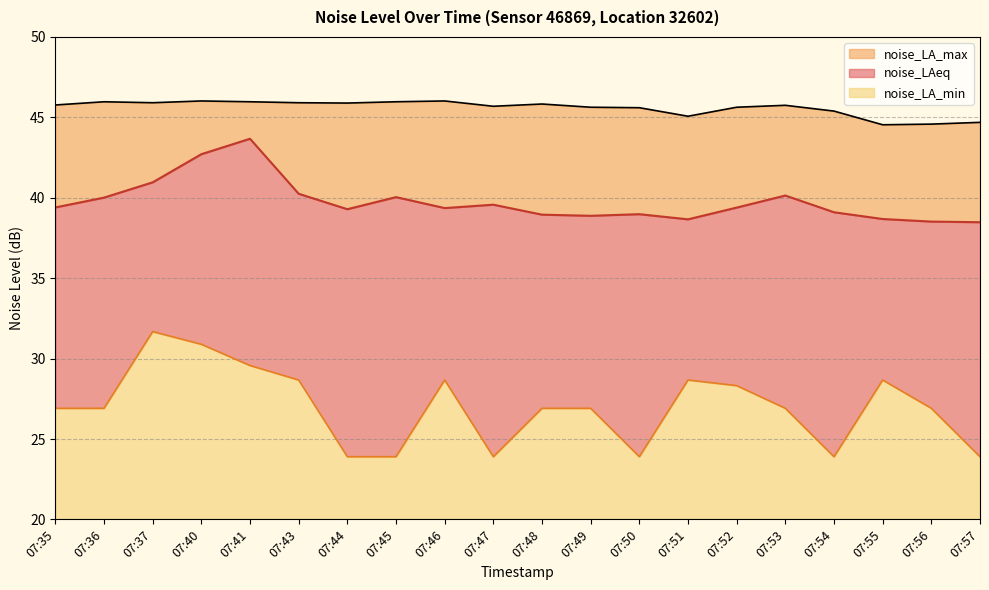

What are all the series names shown in the legend?

noise_LA_max, noise_LAeq, noise_LA_min